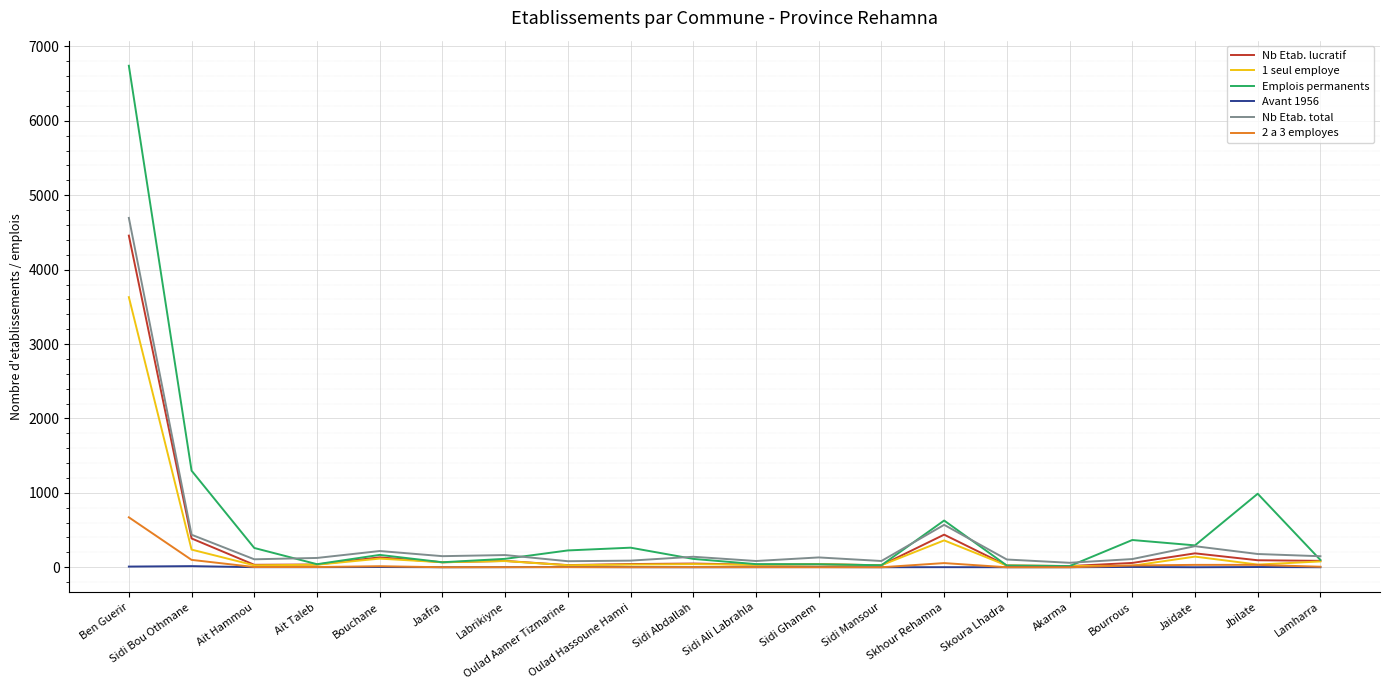

Which series has the largest range (max minus min)?

Emplois permanents